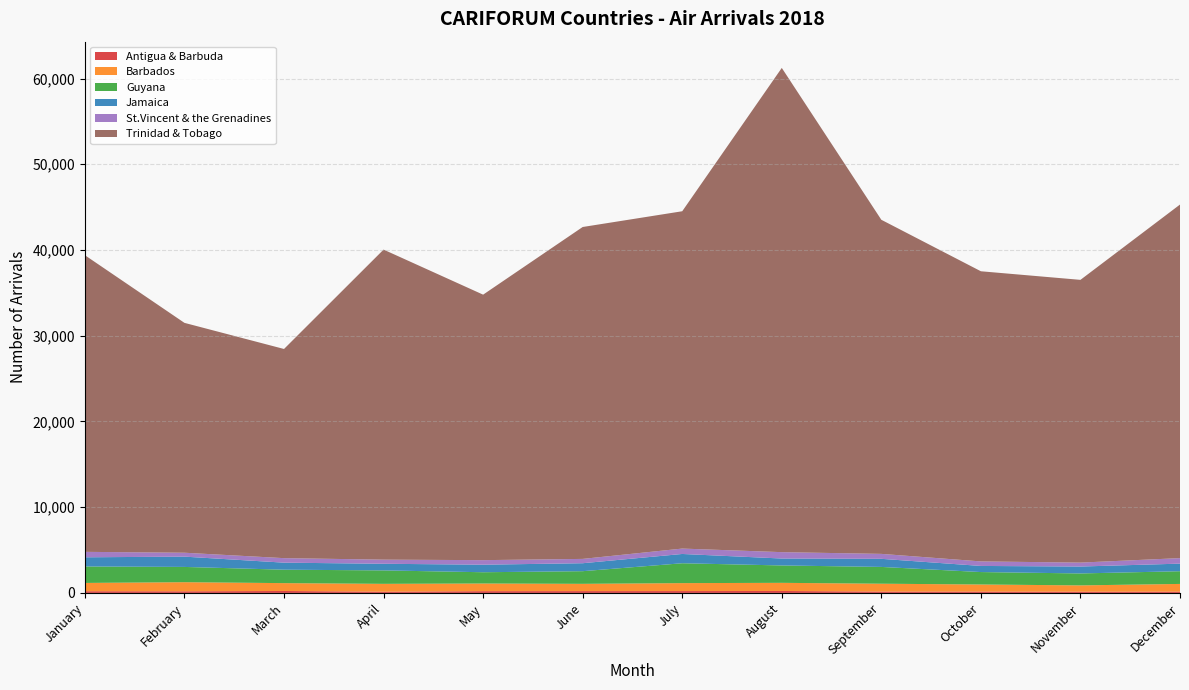

Reading left to right, what are all the values shown in this chart?

Antigua & Barbuda: January=198	February=189	March=226	April=144	May=206	June=212	July=216	August=227	September=158	October=157	November=145	December=150
Barbados: January=967	February=1062	March=916	April=914	May=891	June=847	July=927	August=949	September=916	October=826	November=733	December=899
Guyana: January=1921	February=1781	March=1567	April=1569	May=1316	June=1477	July=2318	August=2028	September=1958	October=1451	November=1394	December=1482
Jamaica: January=1070	February=1201	March=821	April=773	May=880	June=928	July=1083	August=809	September=946	October=713	November=806	December=885
St.Vincent & the Grenadines: January=635	February=455	March=526	April=482	May=530	June=504	July=629	August=743	September=576	October=528	November=459	December=644
Trinidad & Tobago: January=34598	February=26811	March=24397	April=36162	May=30966	June=38712	July=39344	August=56479	September=38968	October=33842	November=32978	December=41239